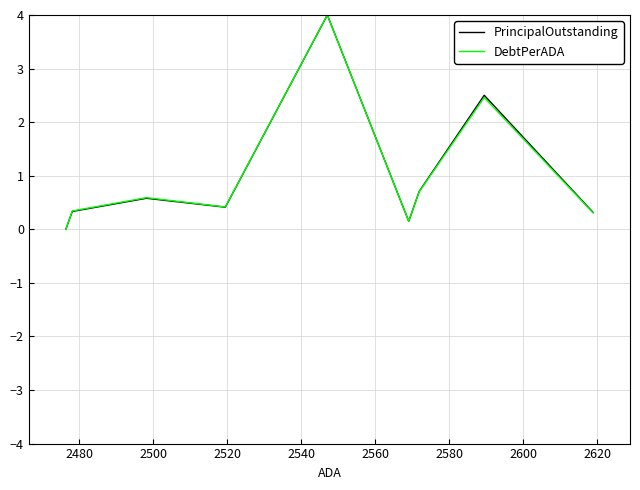

What is the maximum value for PrincipalOutstanding?

4.0